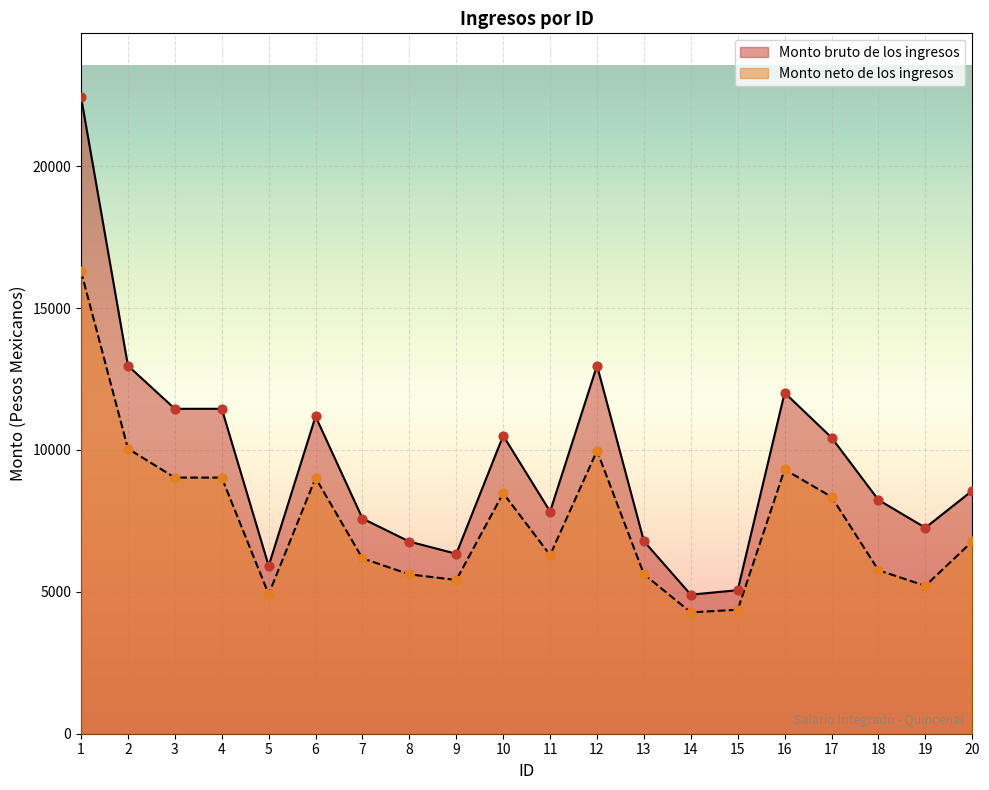

At how many categories does at least one series exceed 15111?

1